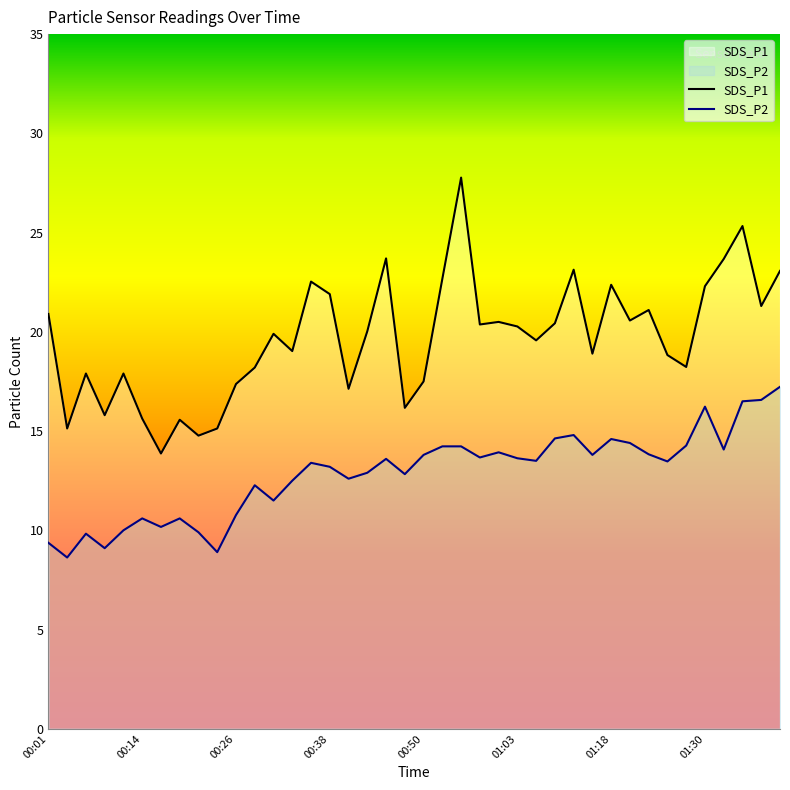

What is the minimum value shown in the chart?

8.6